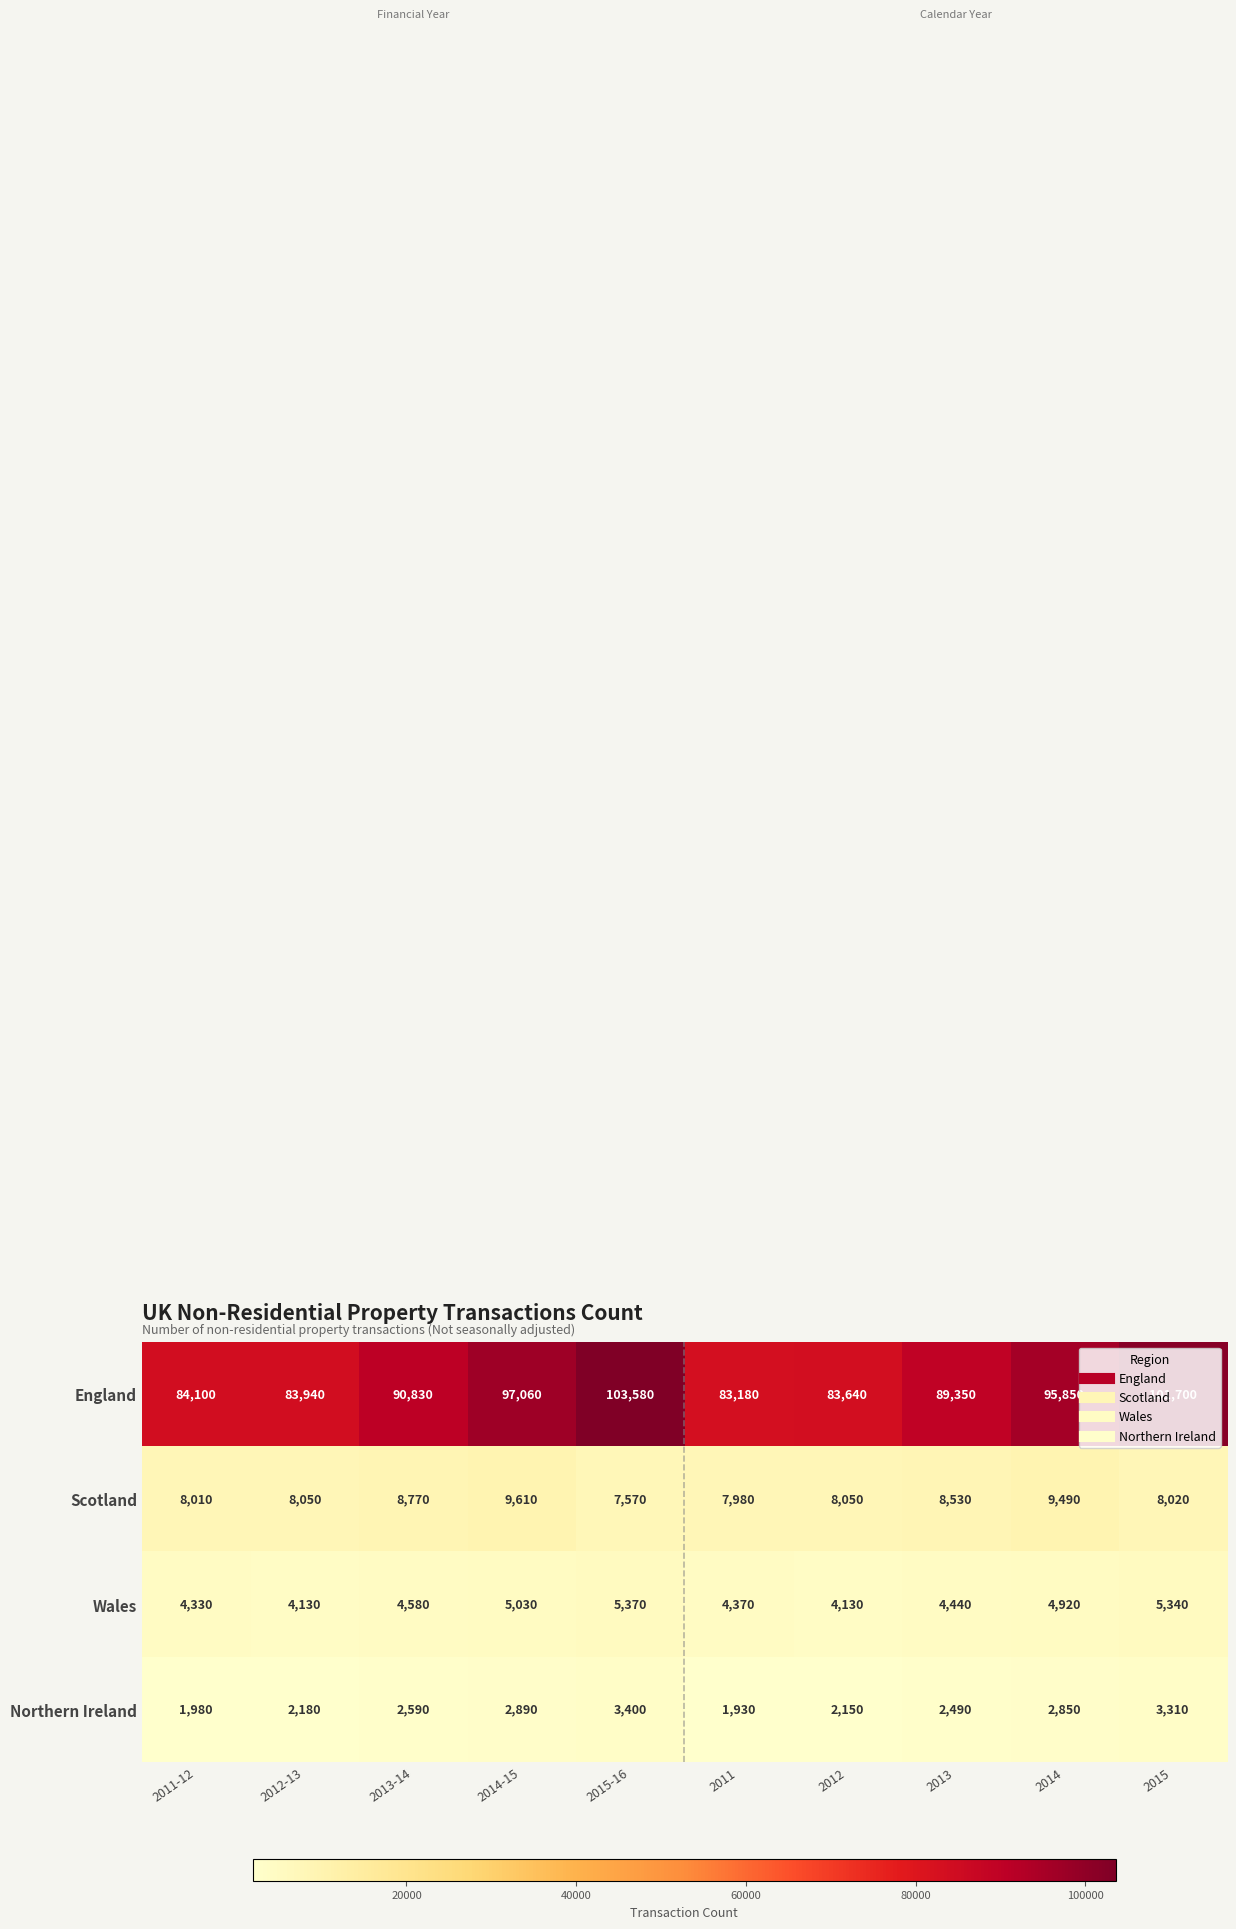

What is the minimum value shown in the chart?

1930